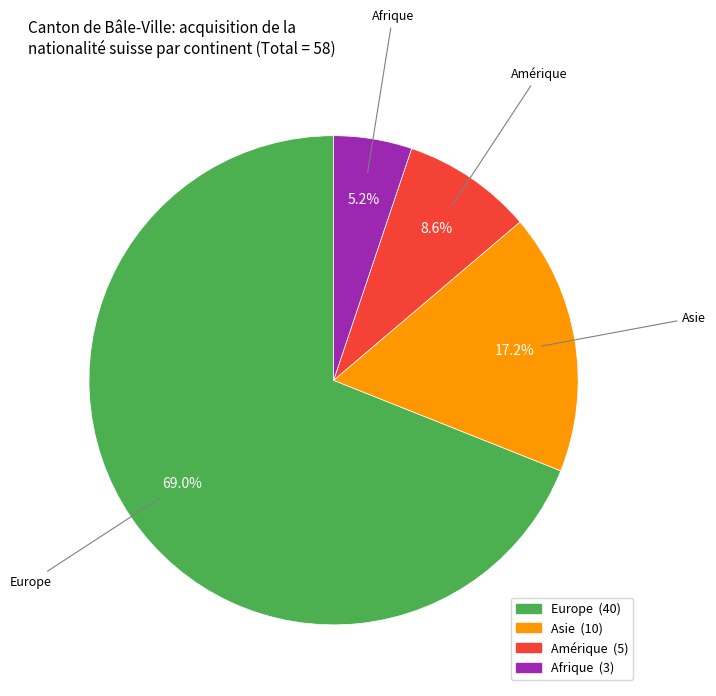

Does any single category account for the majority?

Yes